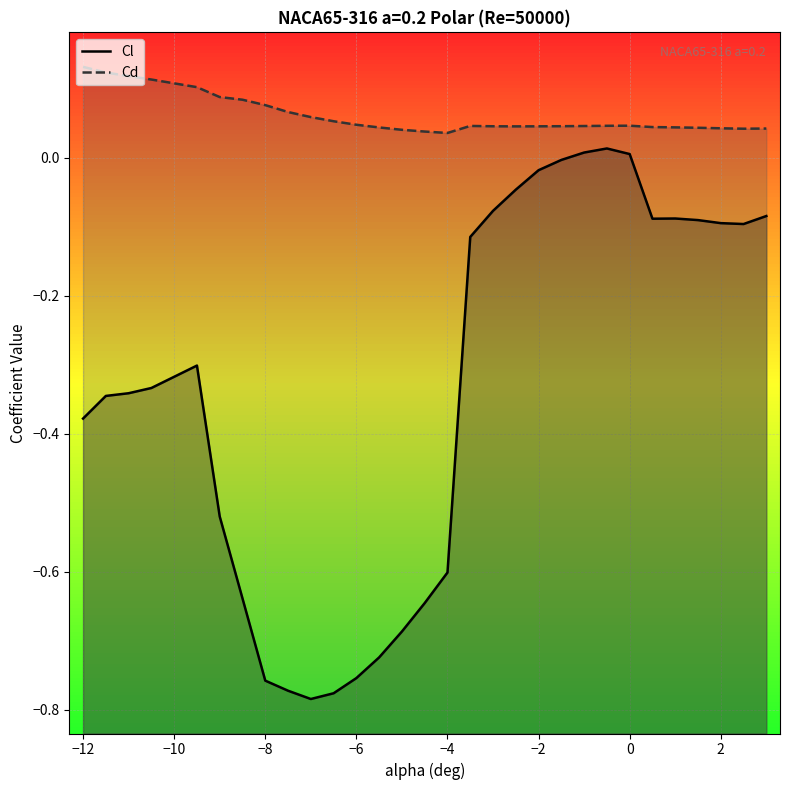

How many interior local peaks does the Cl series have?

3